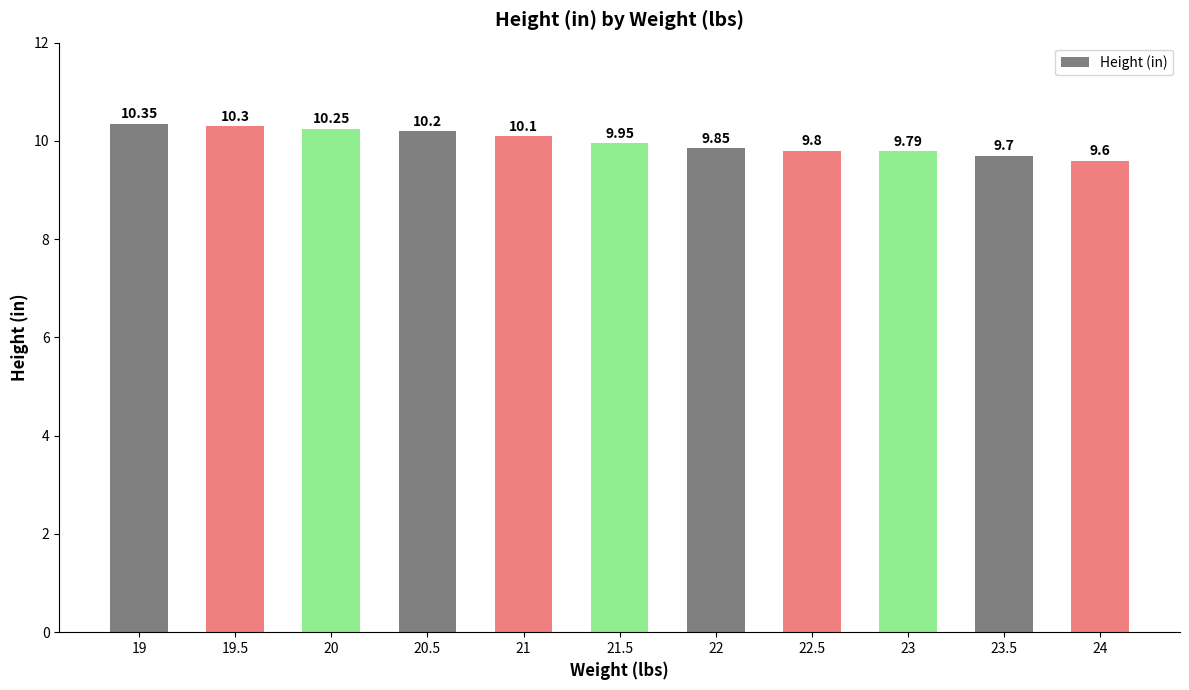

Rank the categories by value from lowest to highest.

24, 23.5, 23, 22.5, 22, 21.5, 21, 20.5, 20, 19.5, 19